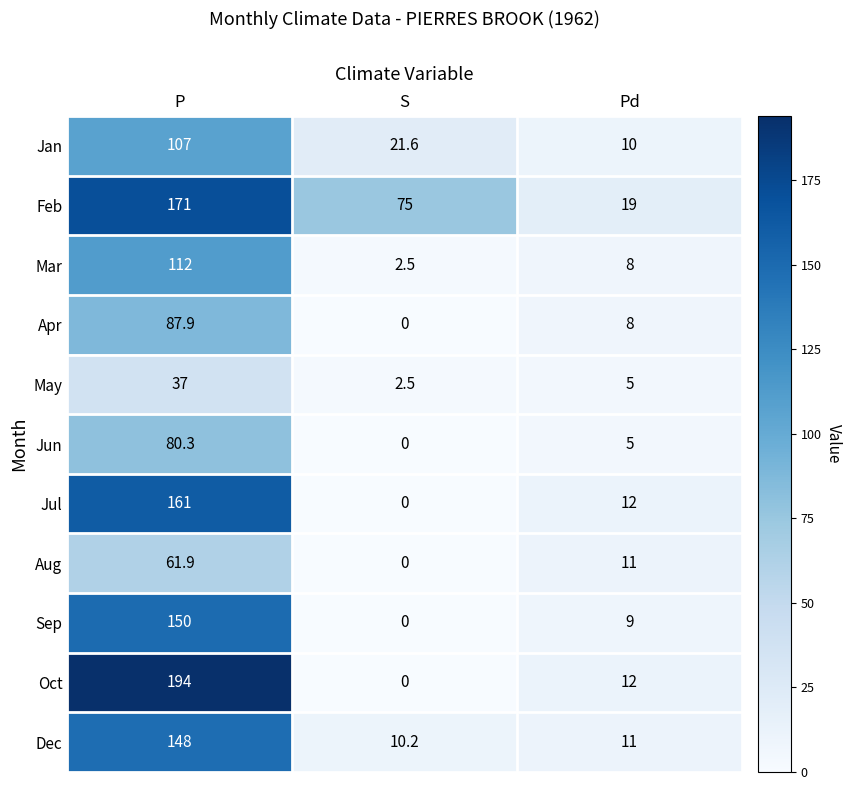

List the series in order of their peak value, highest first.

Oct, Feb, Jul, Sep, Dec, Mar, Jan, Apr, Jun, Aug, May